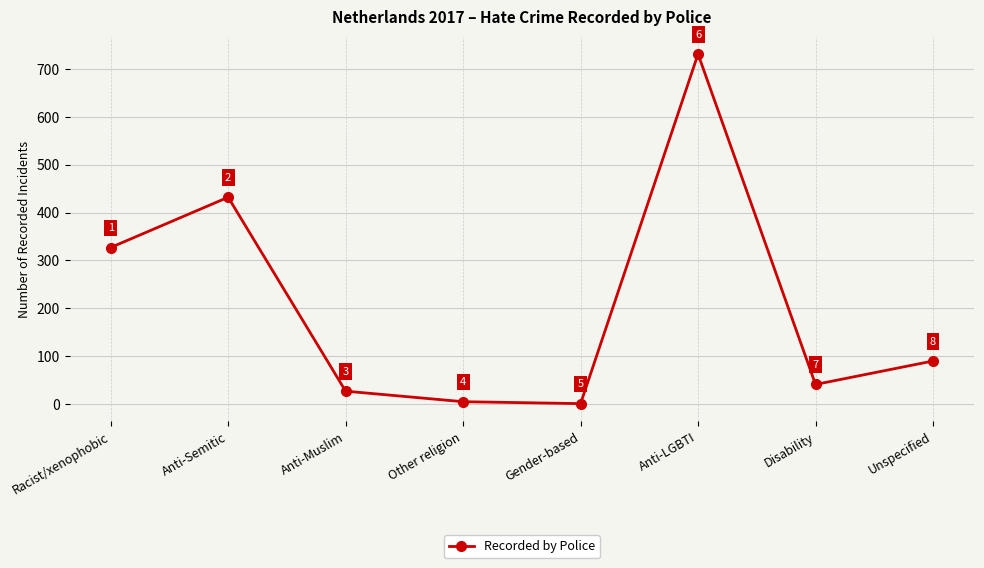

What is the change in value from Anti-Muslim to Anti-LGBTI?

+704